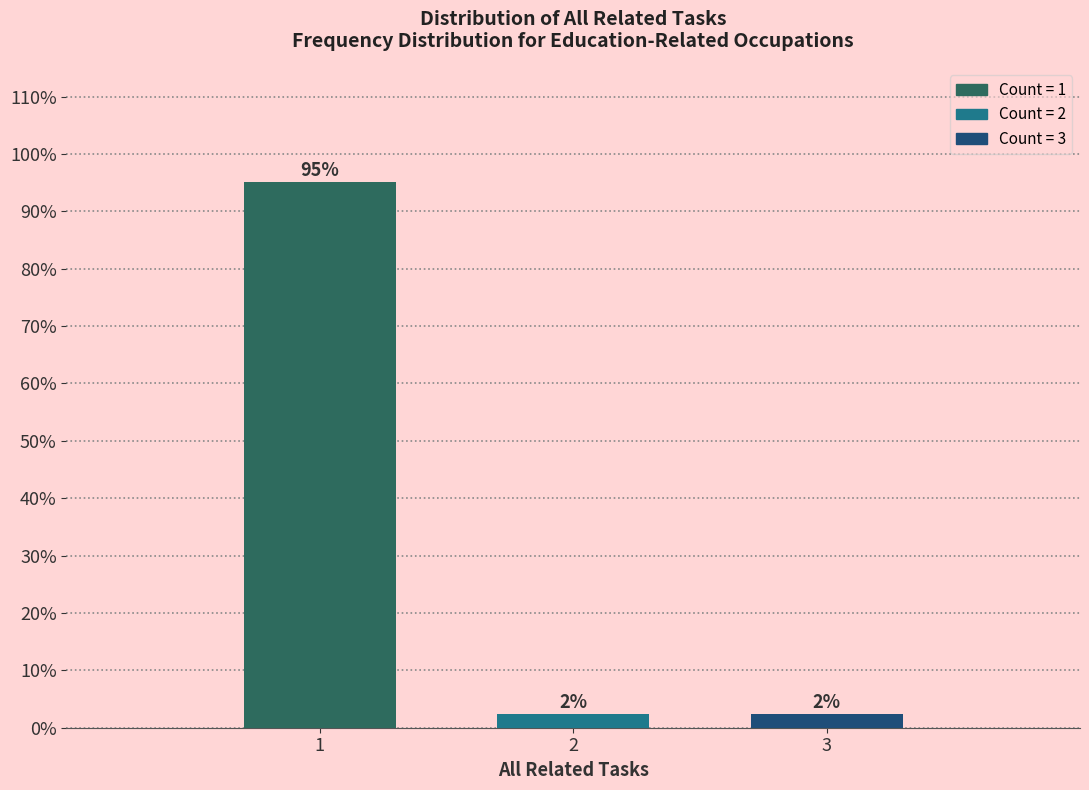

Does the chart contain any negative values?

No